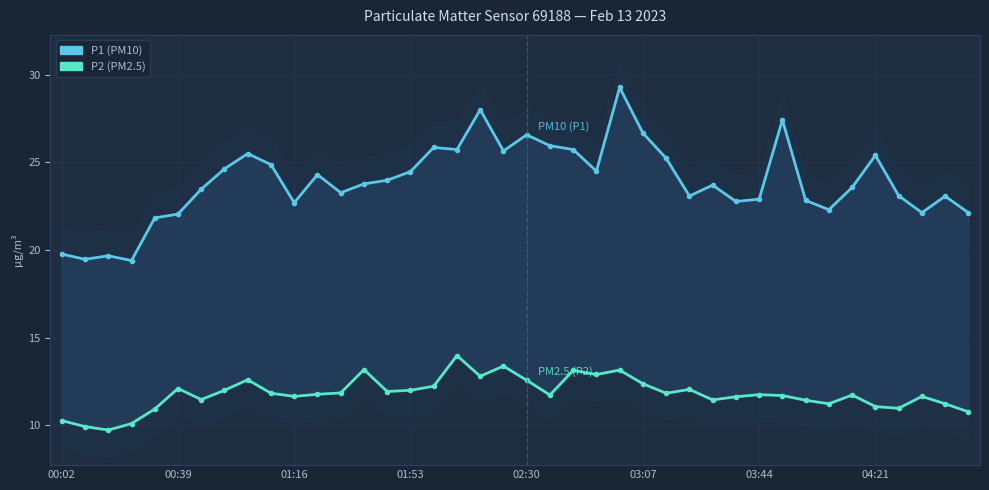

At 39, list the series in order from smallest to largest.

P2, P1